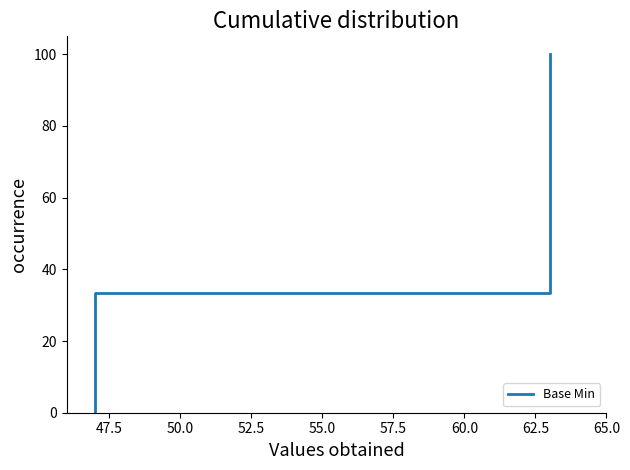

The chart shows a value of 22.6 at 13. True or false?

False